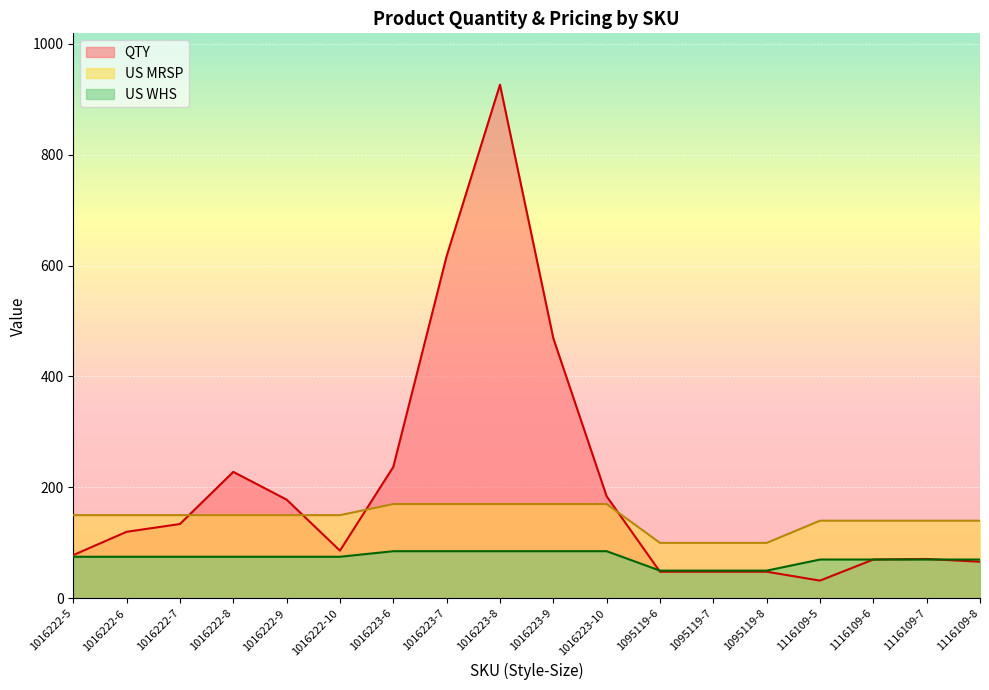

What is the approximate value of QTY at 1095119-7?

48